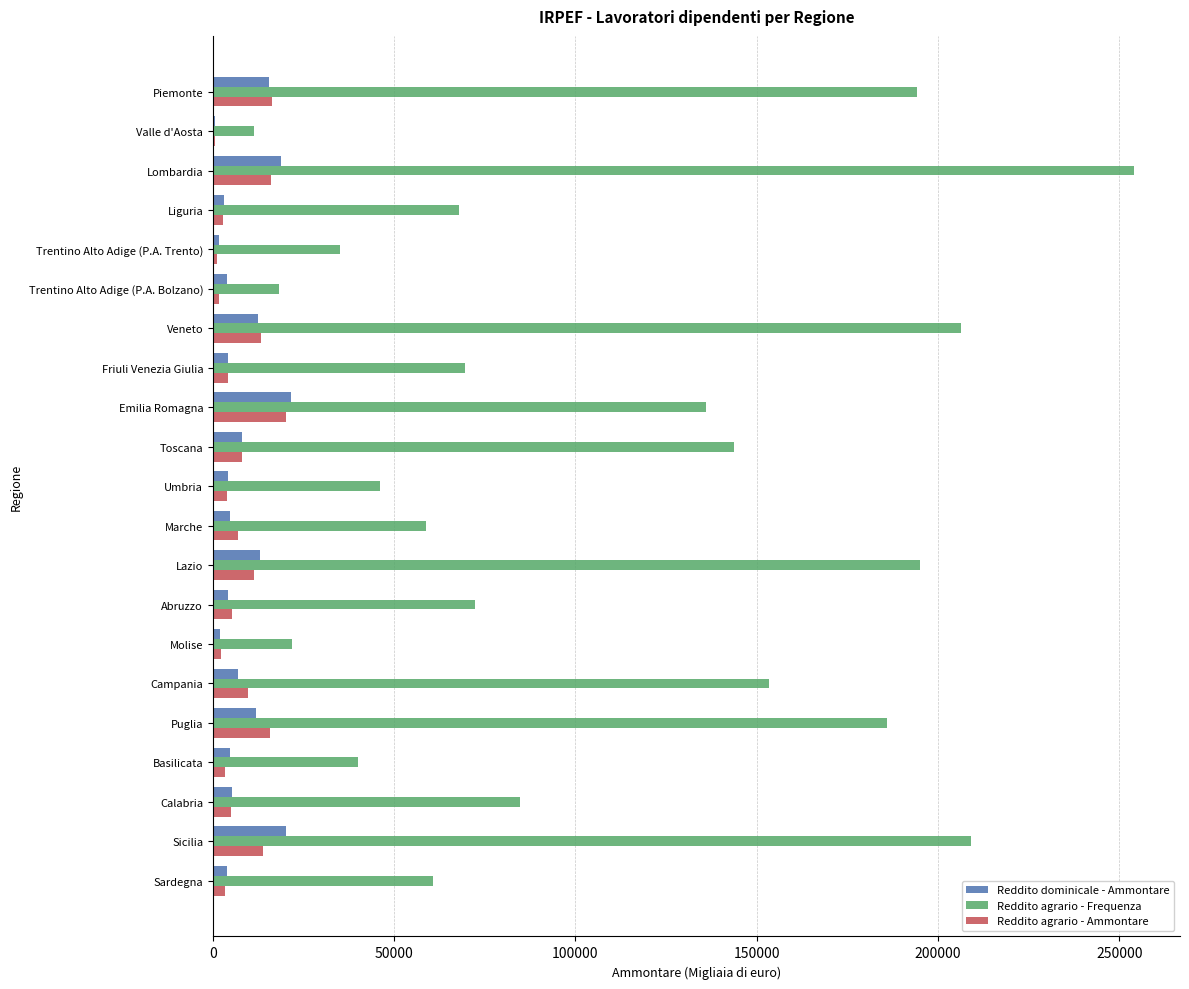

At which category is the sum across all series the highest?

Lombardia